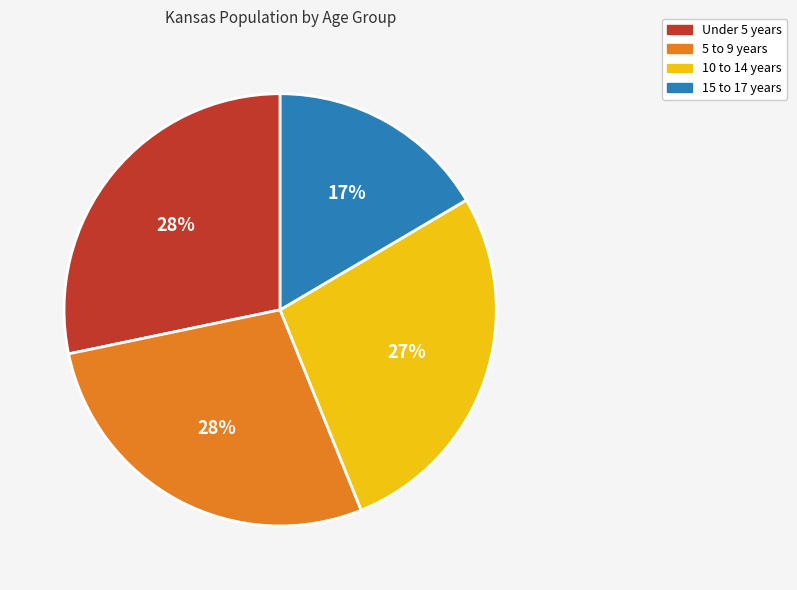

What is the smallest slice in the pie chart?

15 to 17 years